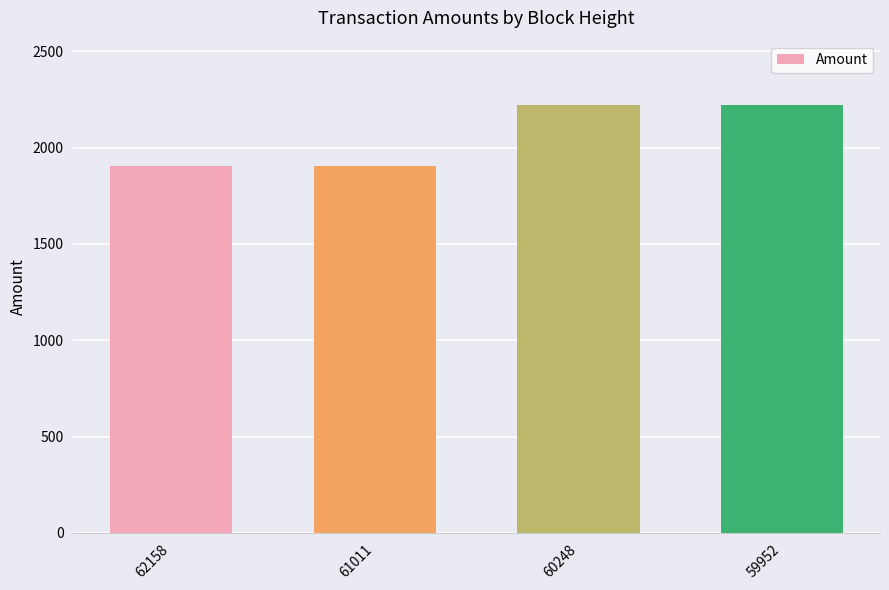

How many data points are above 2220?

2